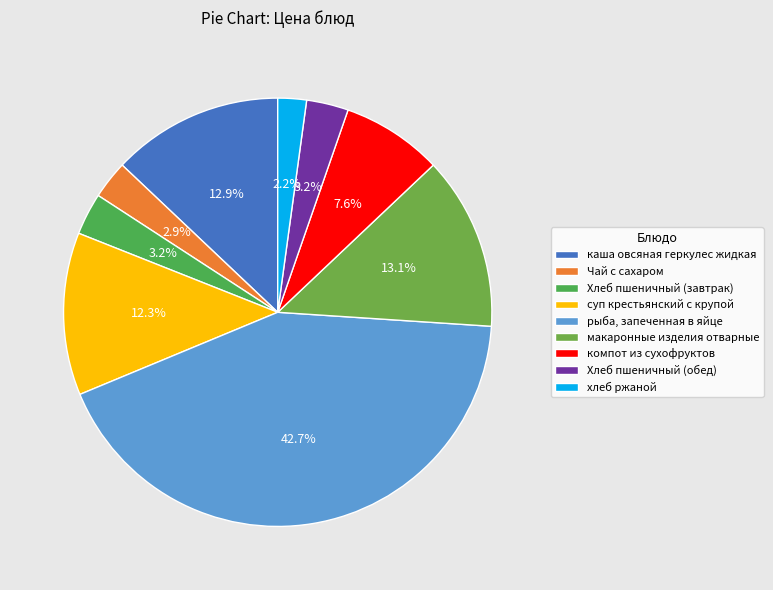

To the nearest percent, what is the average slice percentage?

11%